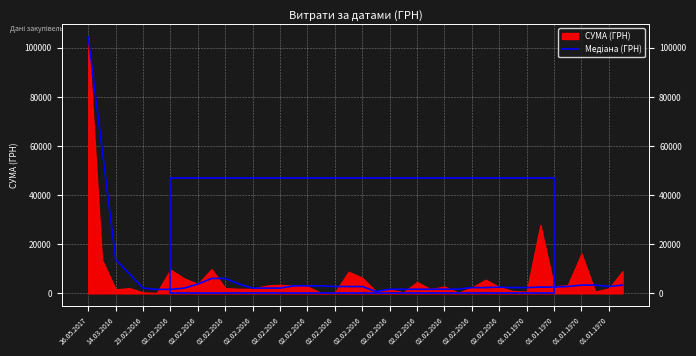

What is the smallest value displayed?

731.7